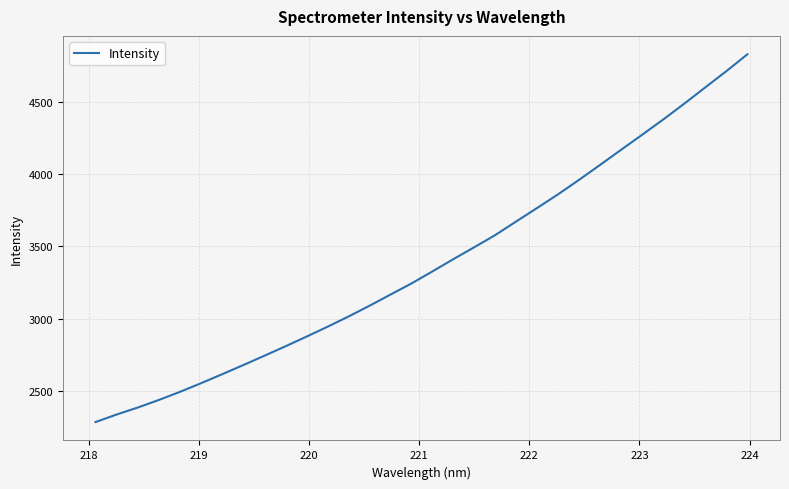

What is the greatest value displayed?

4827.6